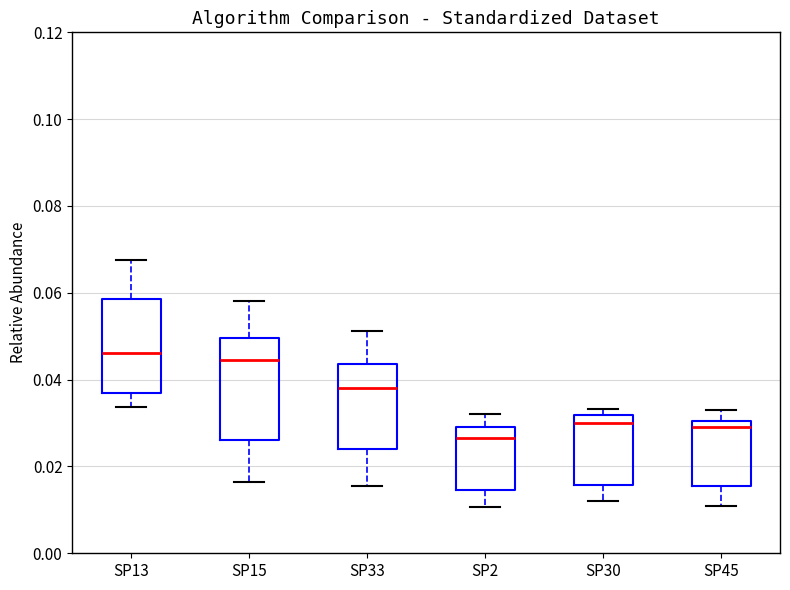

Where does the upper whisker of the box for SP13 end on the y-axis? The values are not printed on the chart, so give them approximately, as read against the axis.

0.068